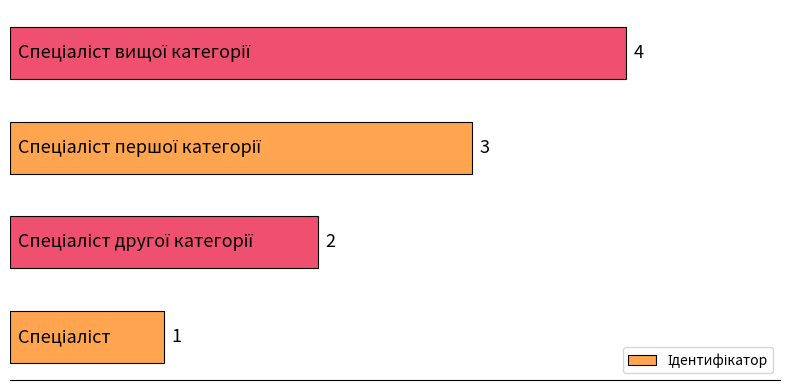

What is the sum of all values?

10